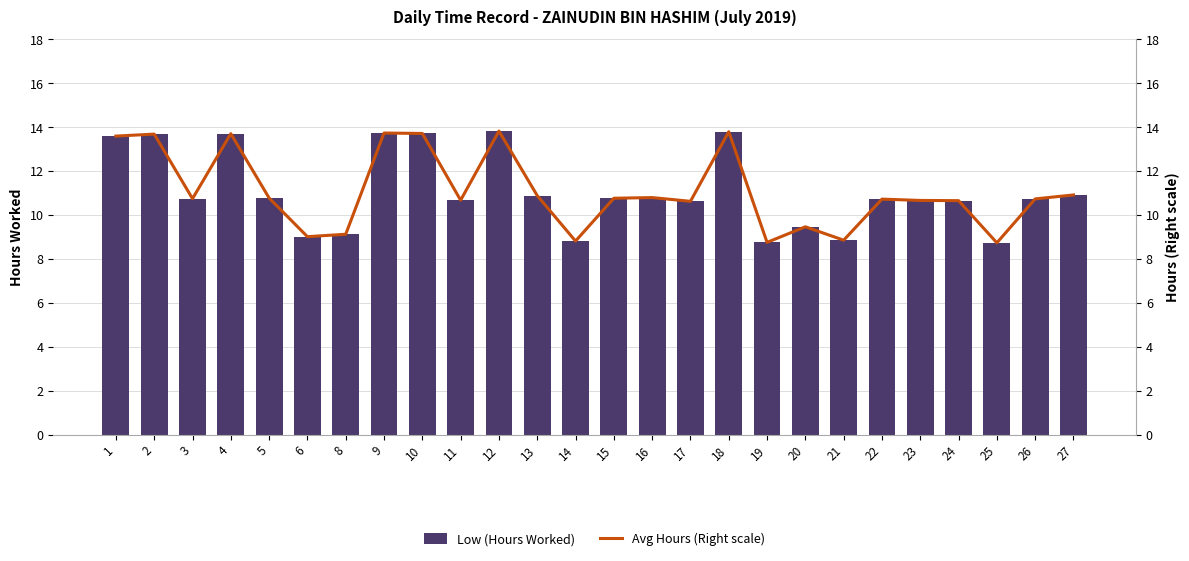

At which category is the sum across all series the highest?

12